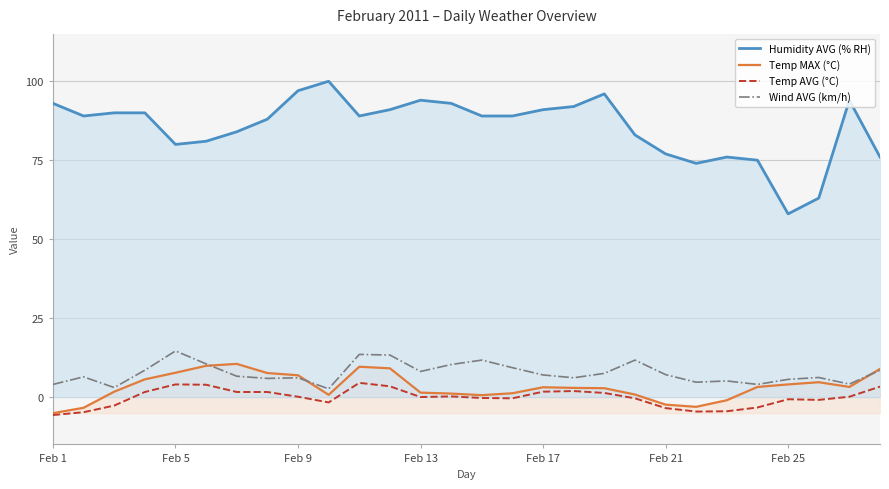

Which series has the largest range (max minus min)?

Humidity AVG (% RH)